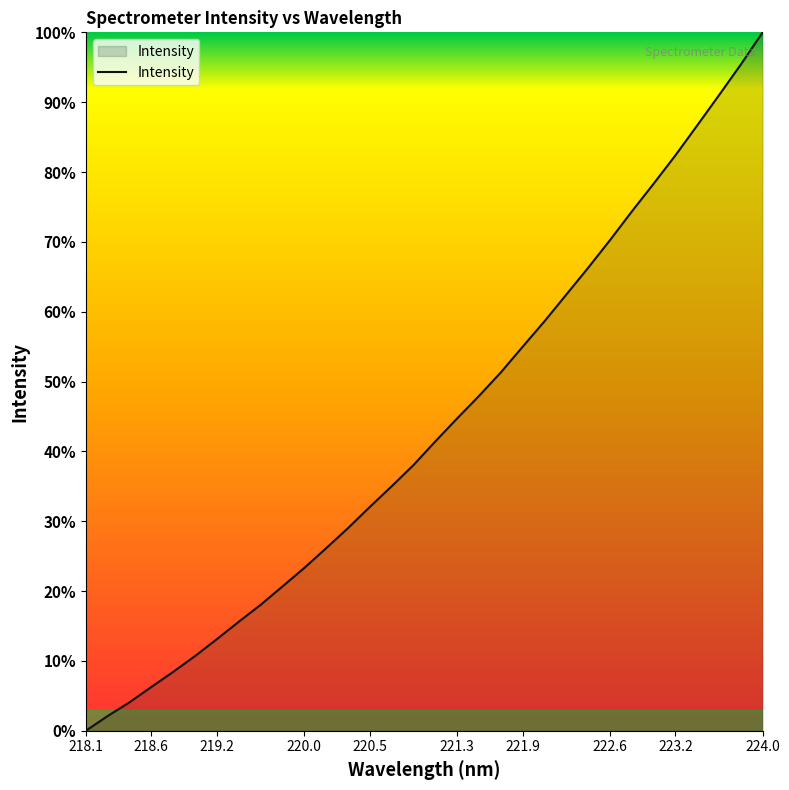

How many values are above zero?

31